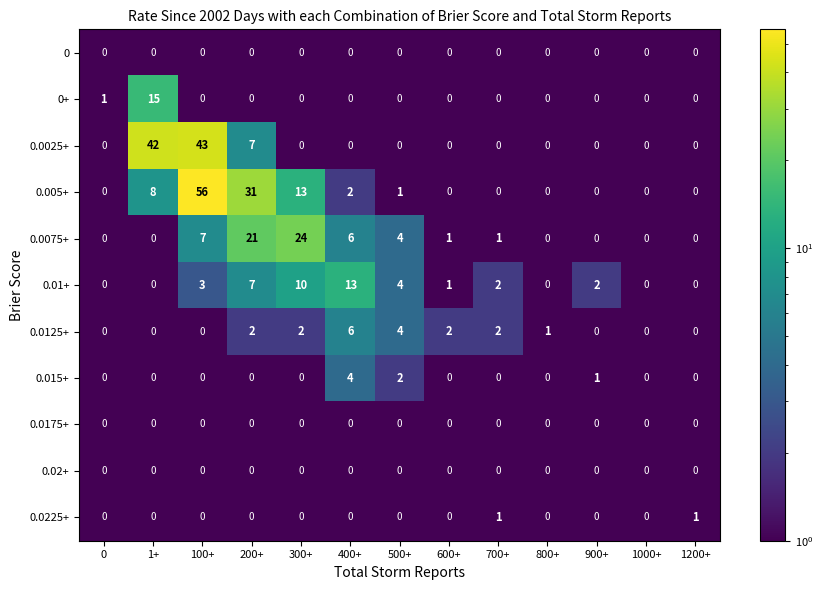

Where does the 0.0075+ series first go above 1?

100+